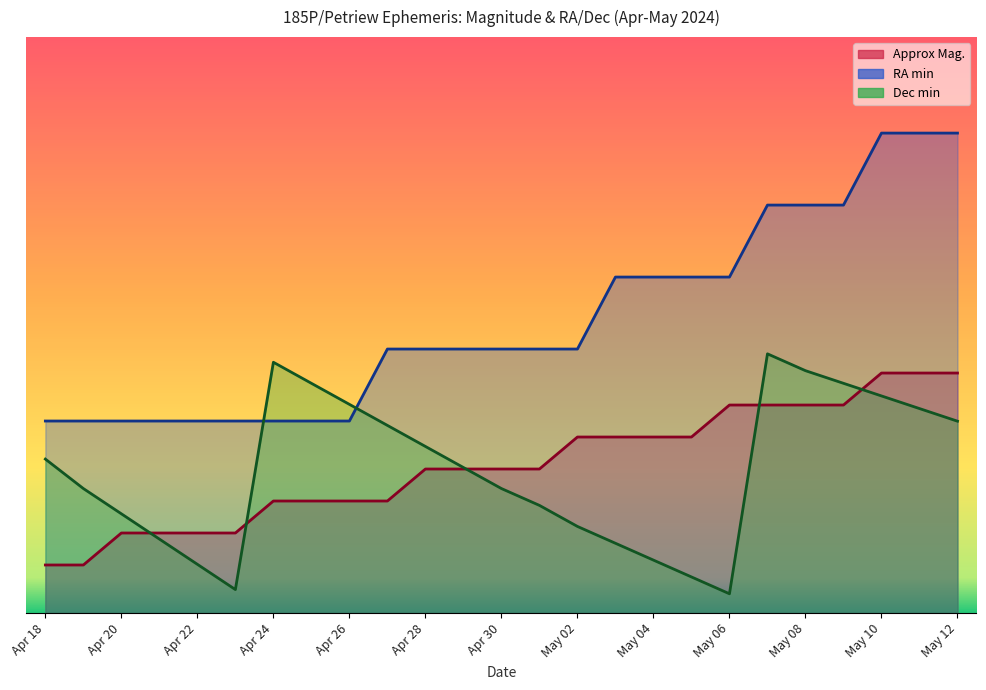

Is it true that Approx Mag. equals 1.6 at Apr 19?

False